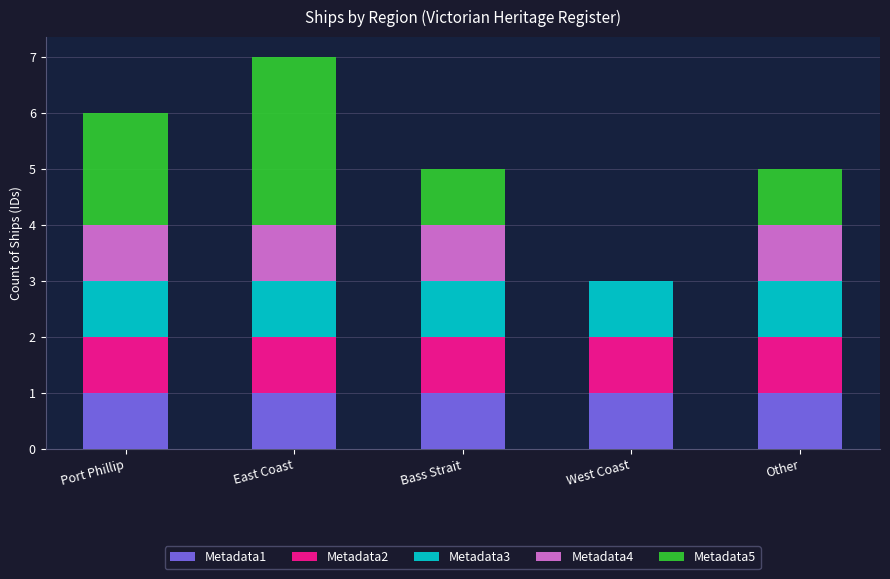

Reading left to right, transcribe the values for Metadata1.

Port Phillip=1	East Coast=1	Bass Strait=1	West Coast=1	Other=1